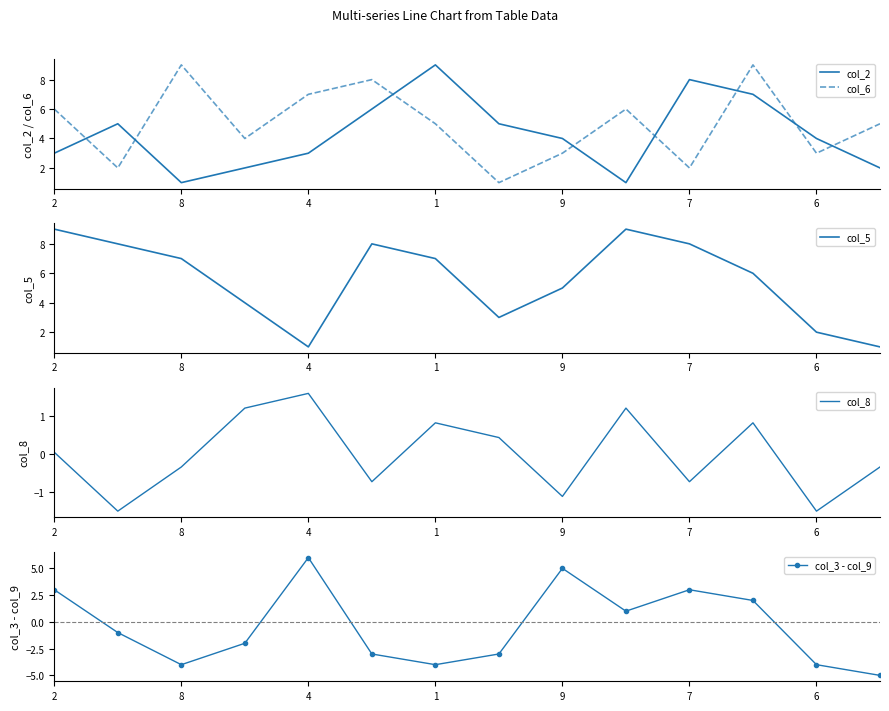

Rank the series at 8 from lowest to highest value.

col_8, col_3 - col_9, col_6, col_2, col_5